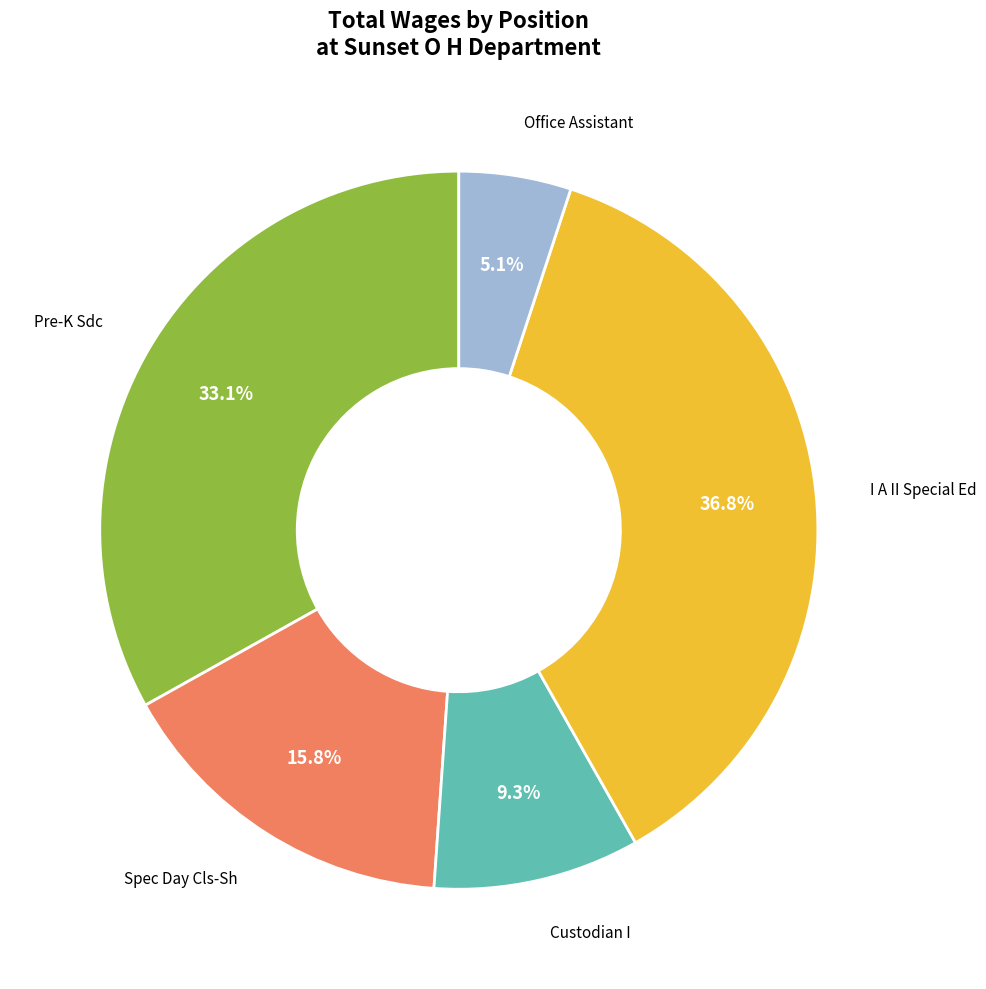

Is there a majority slice in this chart?

No